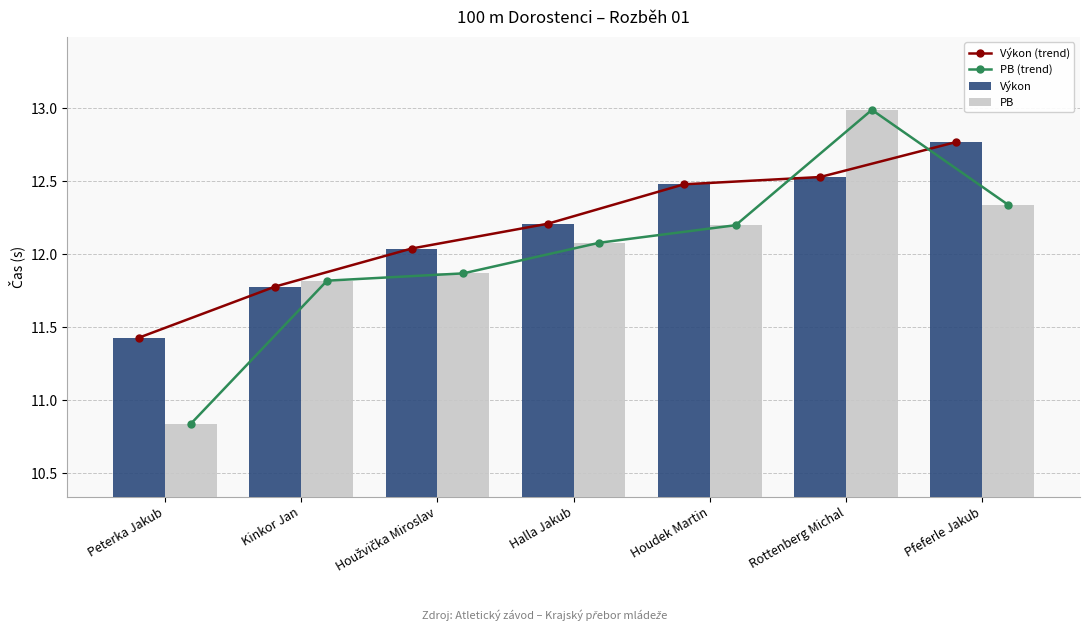

At which category does the chart reach its peak across all series?

Rottenberg Michal